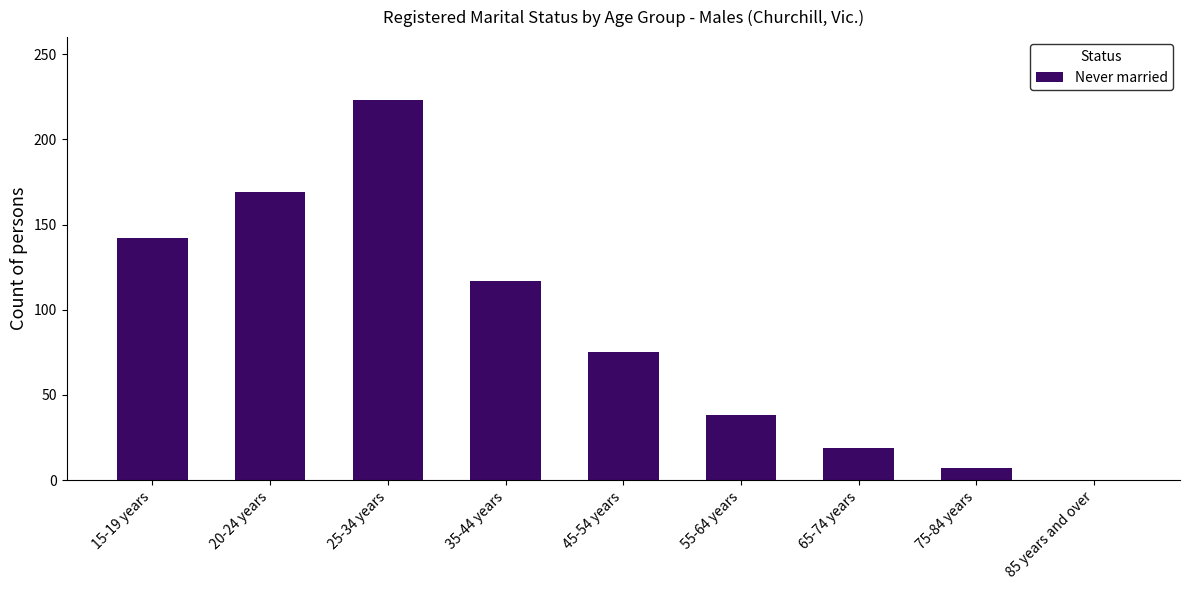

The value at 55-64 years is 9. True or false?

False